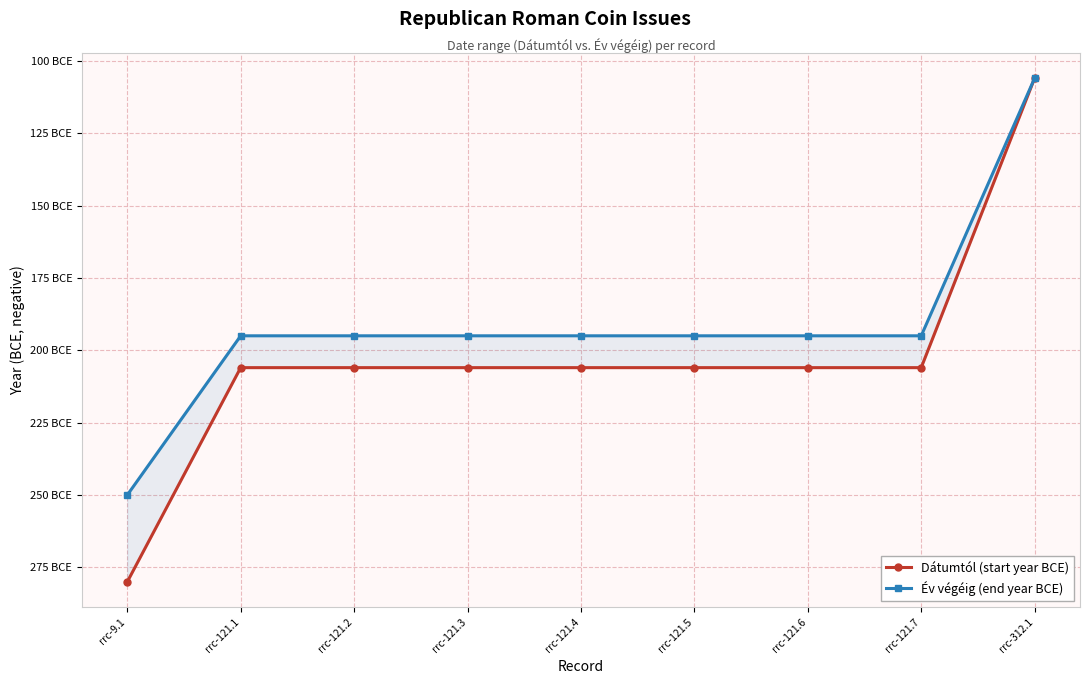

How many categories are shown in the chart?

9